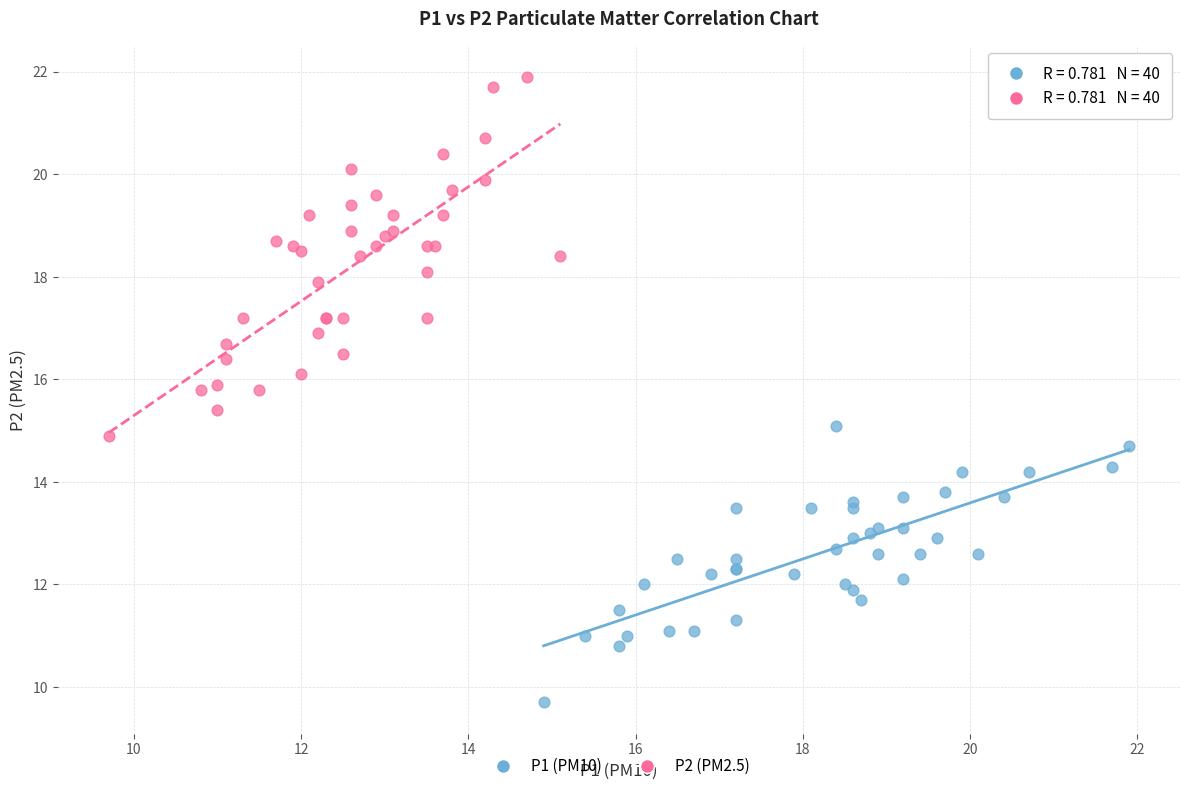

Which series has the largest Y range (max minus min)?

P2 (PM2.5)